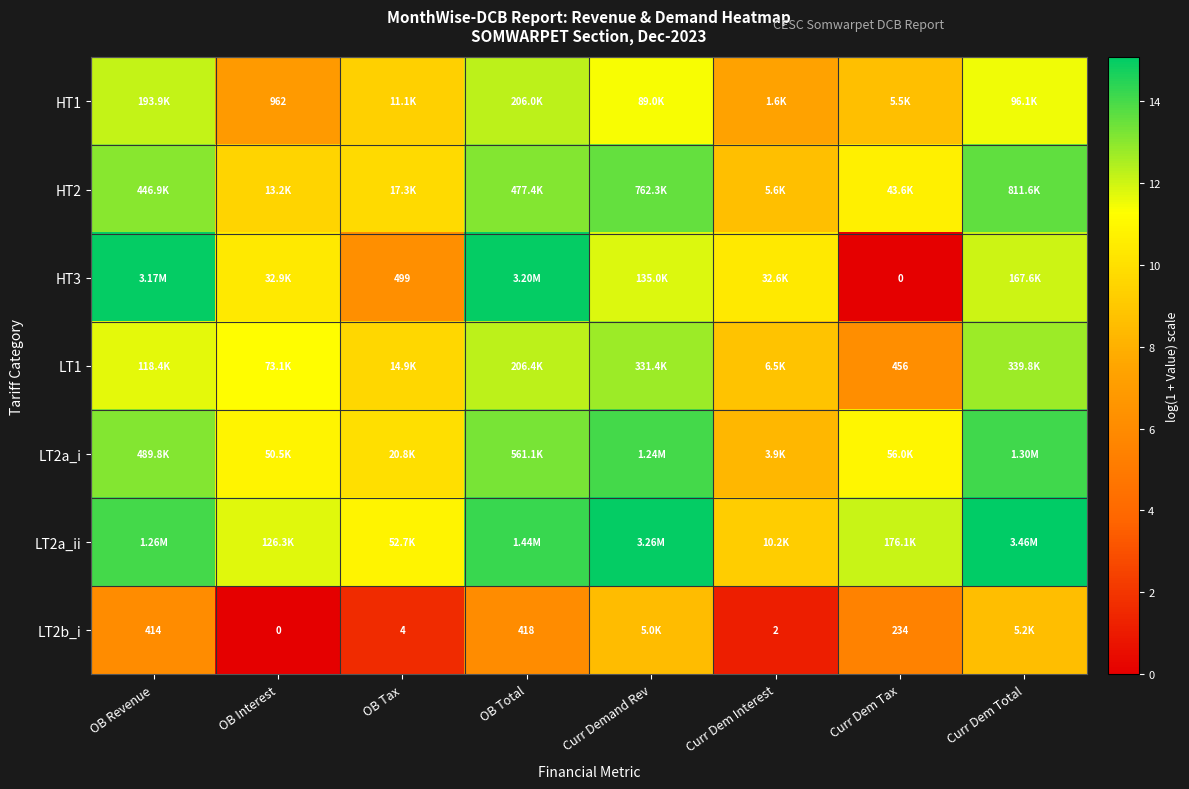

List the series in order of their peak value, highest first.

LT2a_ii, HT3, LT2a_i, HT2, LT1, HT1, LT2b_i